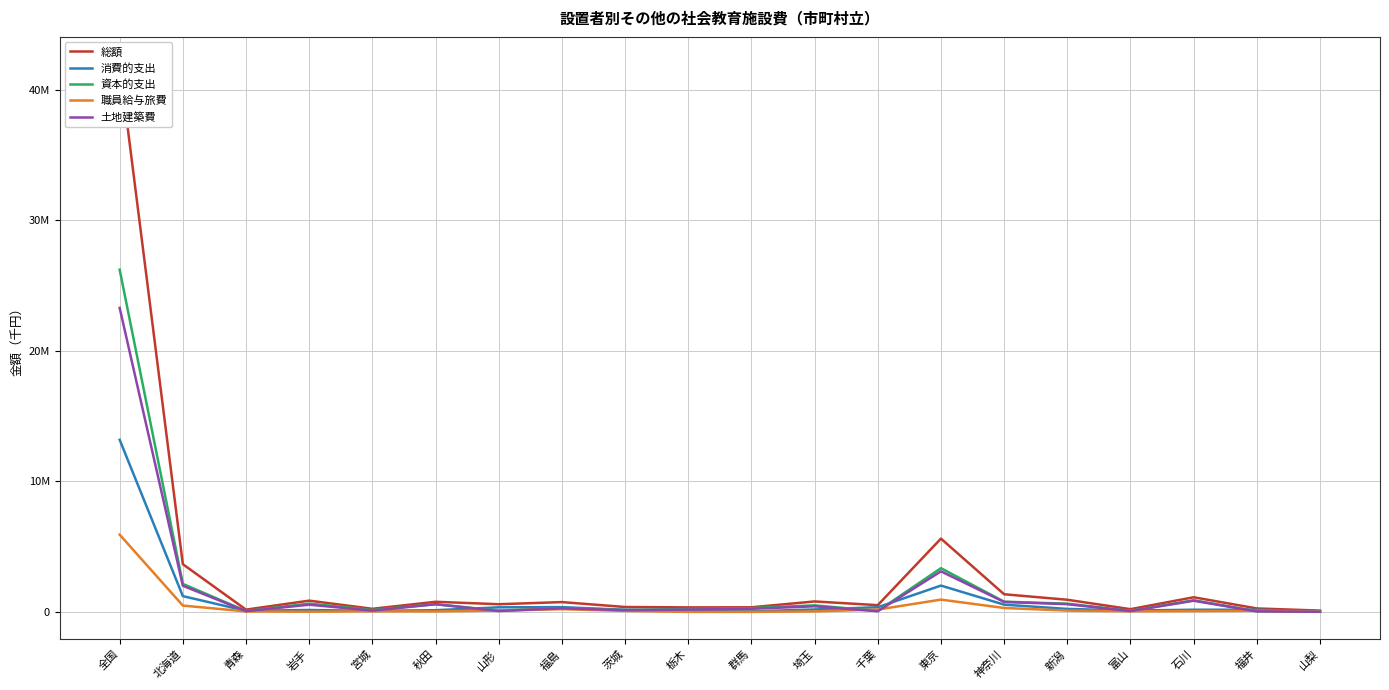

Reading right to left, extract all data points from this chart.

総額: 109994	273725	1130213	218815	939800	1360429	5621673	525722	809892	362378	354621	384858	760845	597256	783929	246605	871475	182856	3662343	41942114
消費的支出: 55904	174786	176145	111328	238154	564306	2024990	365867	196856	51300	57893	168301	375202	360034	140062	85017	156286	92243	1218127	13185296
資本的支出: 54090	60048	904513	88191	639918	791866	3356346	78729	511472	297573	234088	159076	307642	104281	601203	152039	647351	76290	2154362	26211958
職員給与旅費: 20983	93863	71552	56142	108484	310356	950414	188112	48130	11790	11704	84643	216770	114802	47400	55672	27479	47041	494006	5923885
土地建築費: 16701	50091	862974	70768	599600	771616	3114991	60632	437388	248433	188314	141199	284453	75389	595029	107129	559201	64117	2012302	23286801